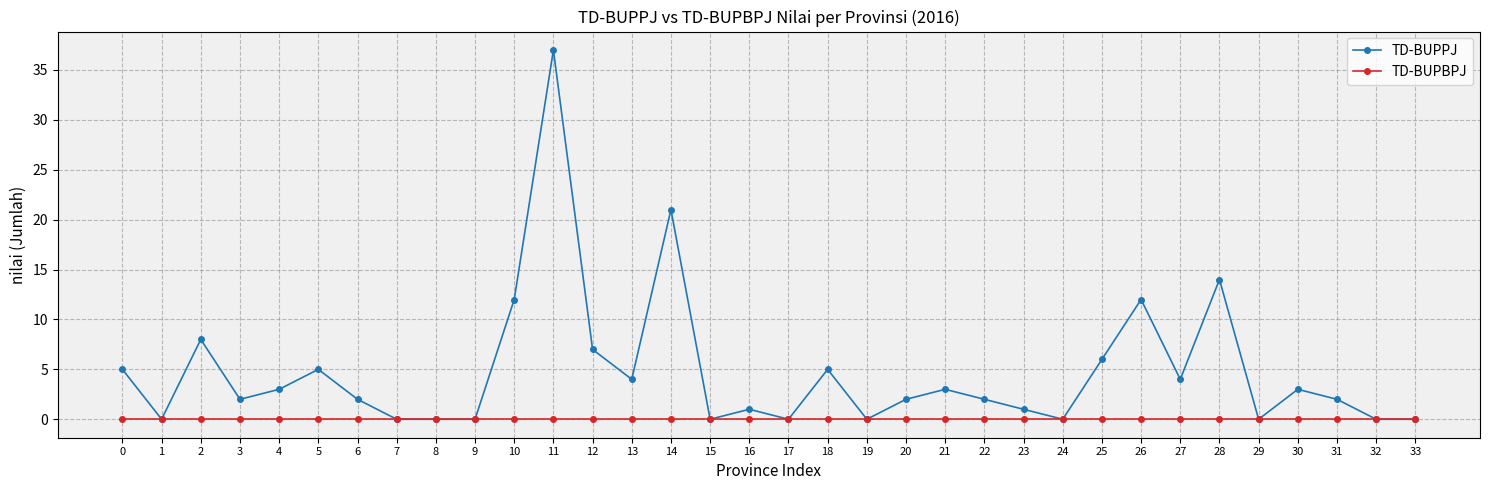

At 3, list the series in order from largest to smallest.

TD-BUPPJ, TD-BUPBPJ